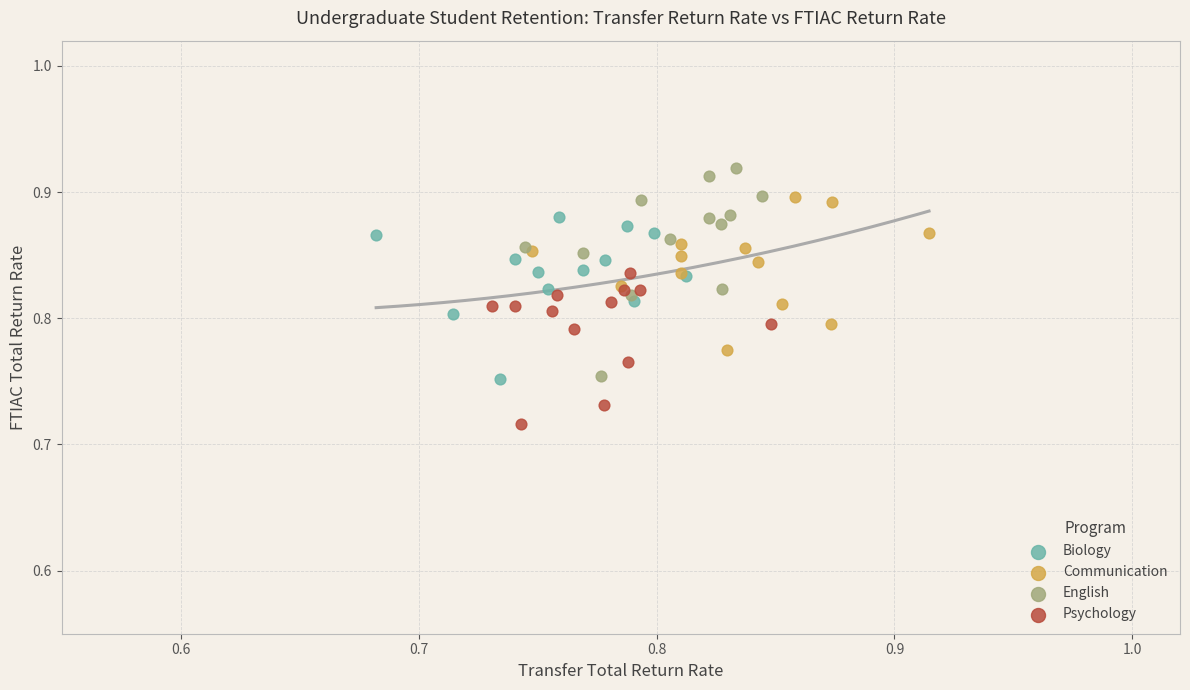

Which series has the widest spread of Y values?

English